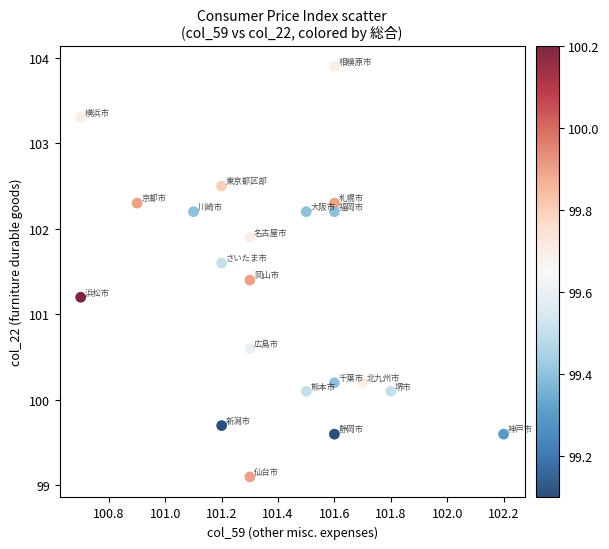

What Y value in the scatter plot is closest to 101?

101.2